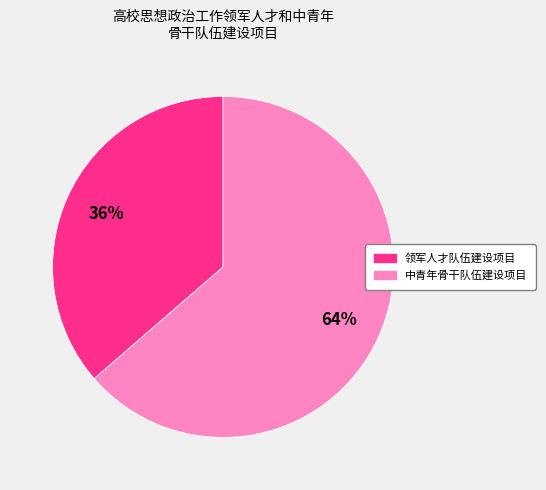

Is there any slice that represents more than half of the pie?

Yes